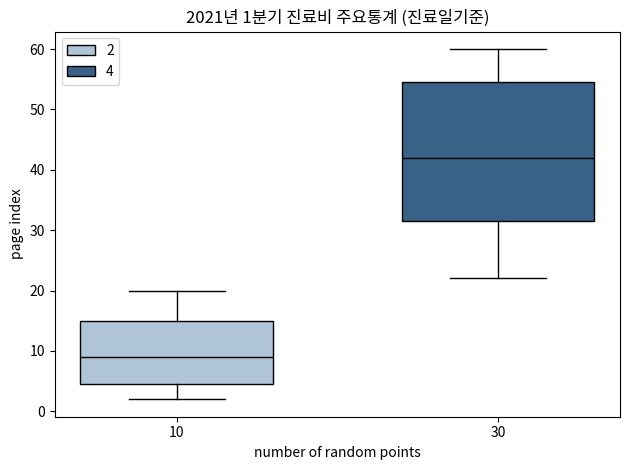

Comparing the boxes themselves (not the whiskers), which one is the tallest?

30